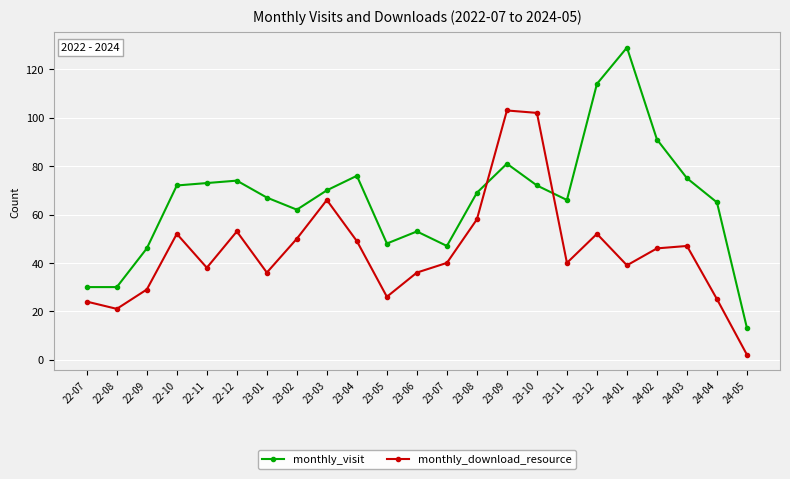

The value of monthly_visit at 22-12 is 74. True or false?

True